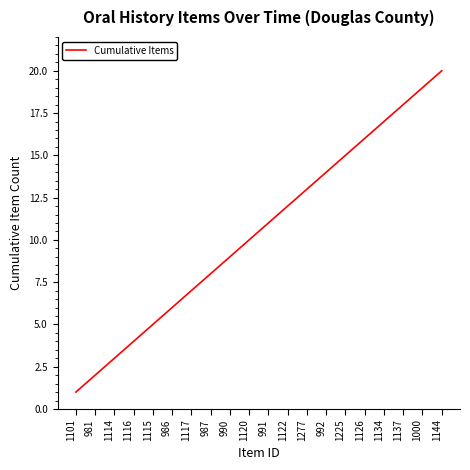

What is the maximum value shown in the chart?

20